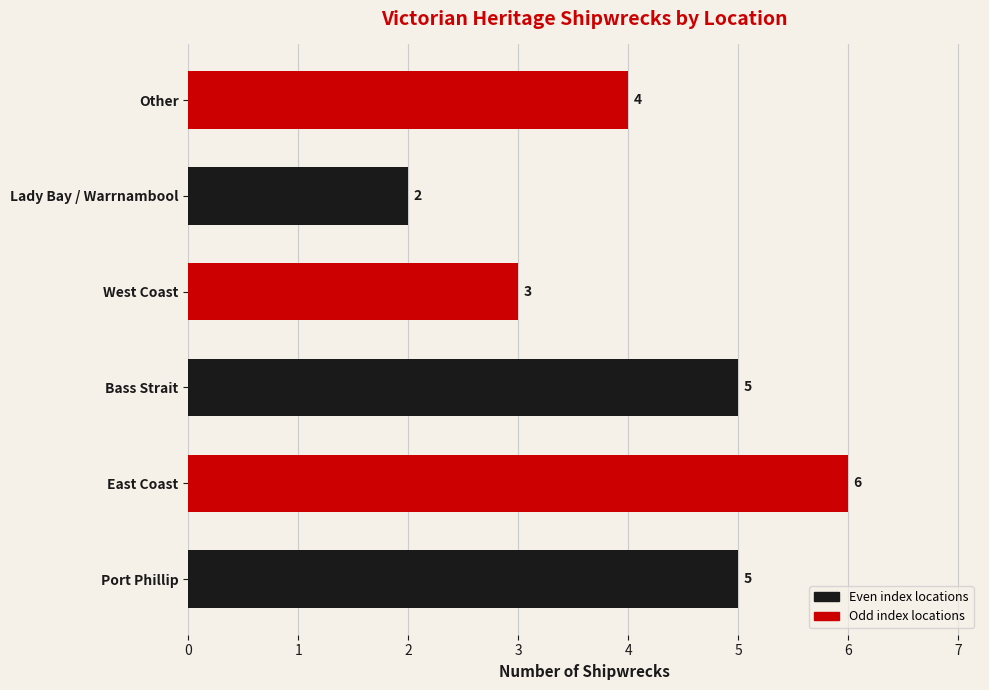

What is the greatest value displayed?

6